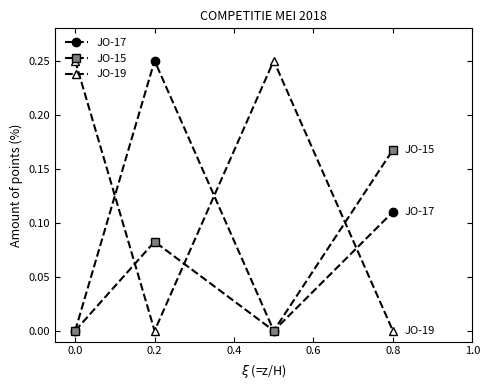

True or false: JO-15 and JO-19 cross at least once.

True